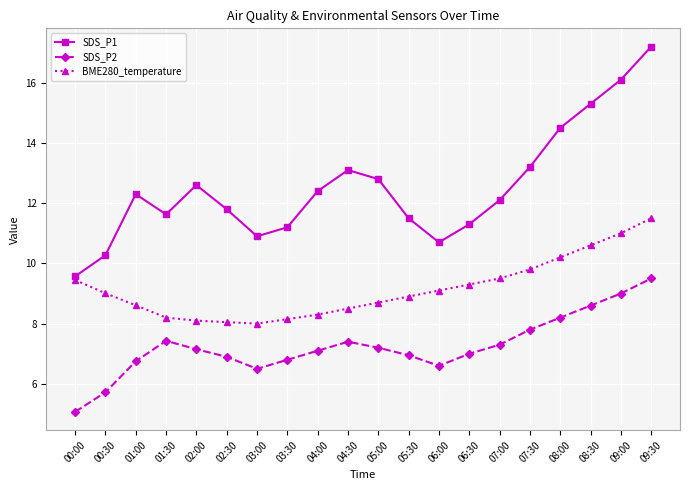

Rank the series by their average value, from lowest to highest.

SDS_P2, BME280_temperature, SDS_P1